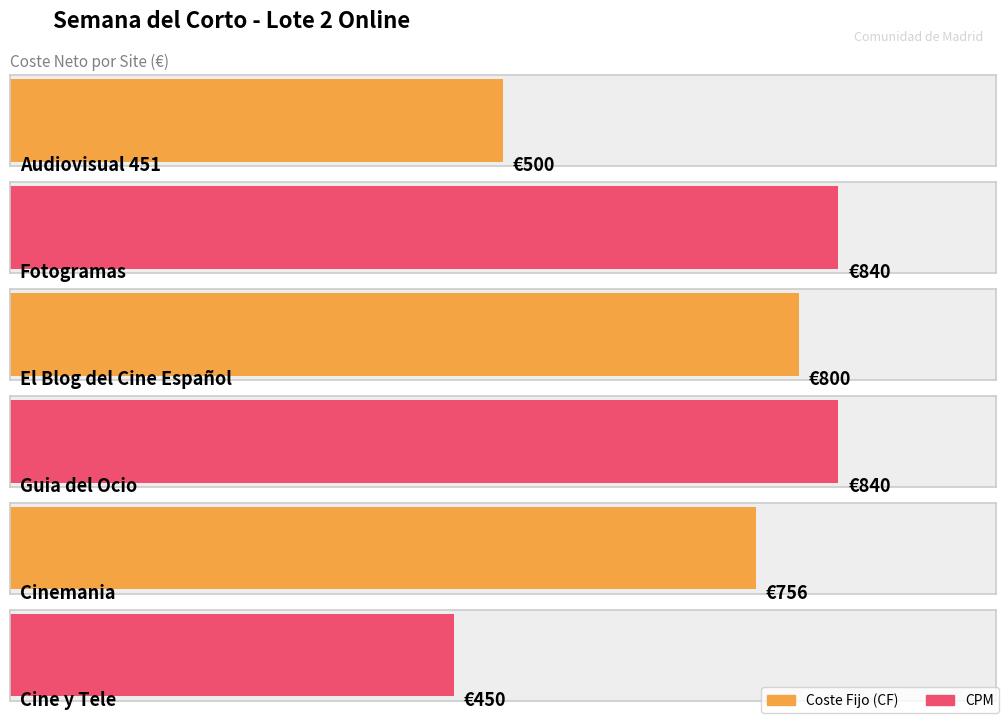

What is the label of the 5th bar from the right?

Fotogramas